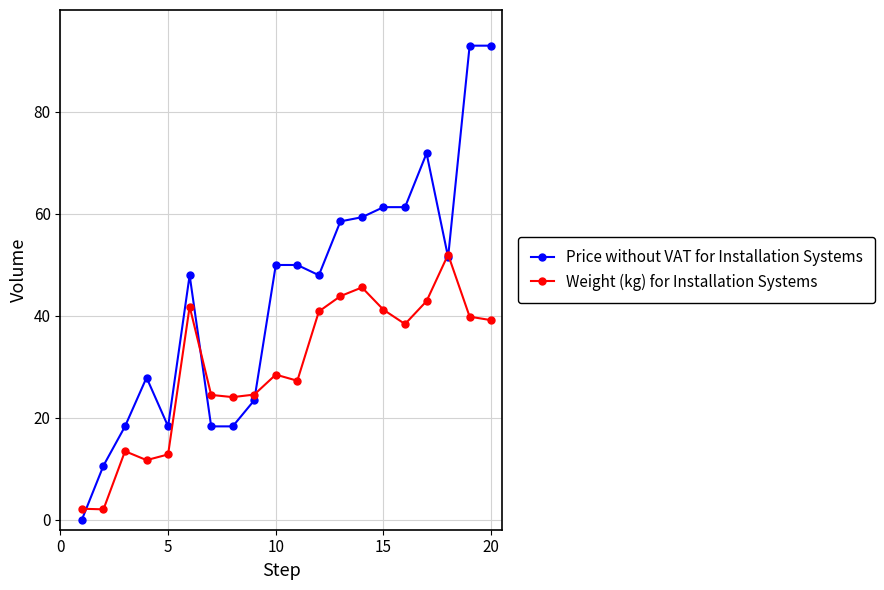

True or false: Weight (kg) for Installation Systems has more than 0 points higher than both neighbors.

True